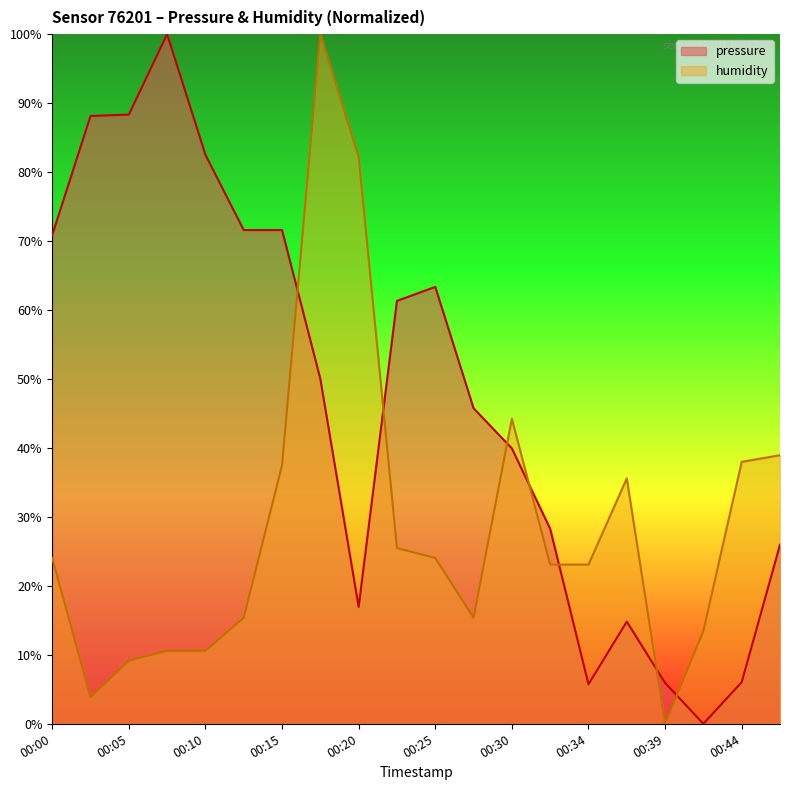

What is the value of the pressure point at the 6th from the left?

71.6